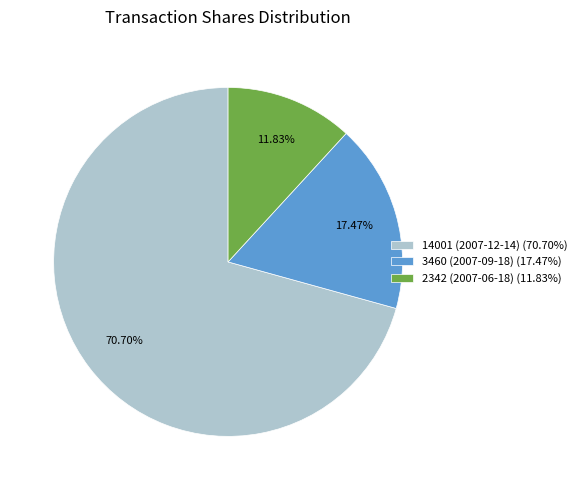

Rank the categories by value from lowest to highest.

2342 (2007-06-18), 3460 (2007-09-18), 14001 (2007-12-14)